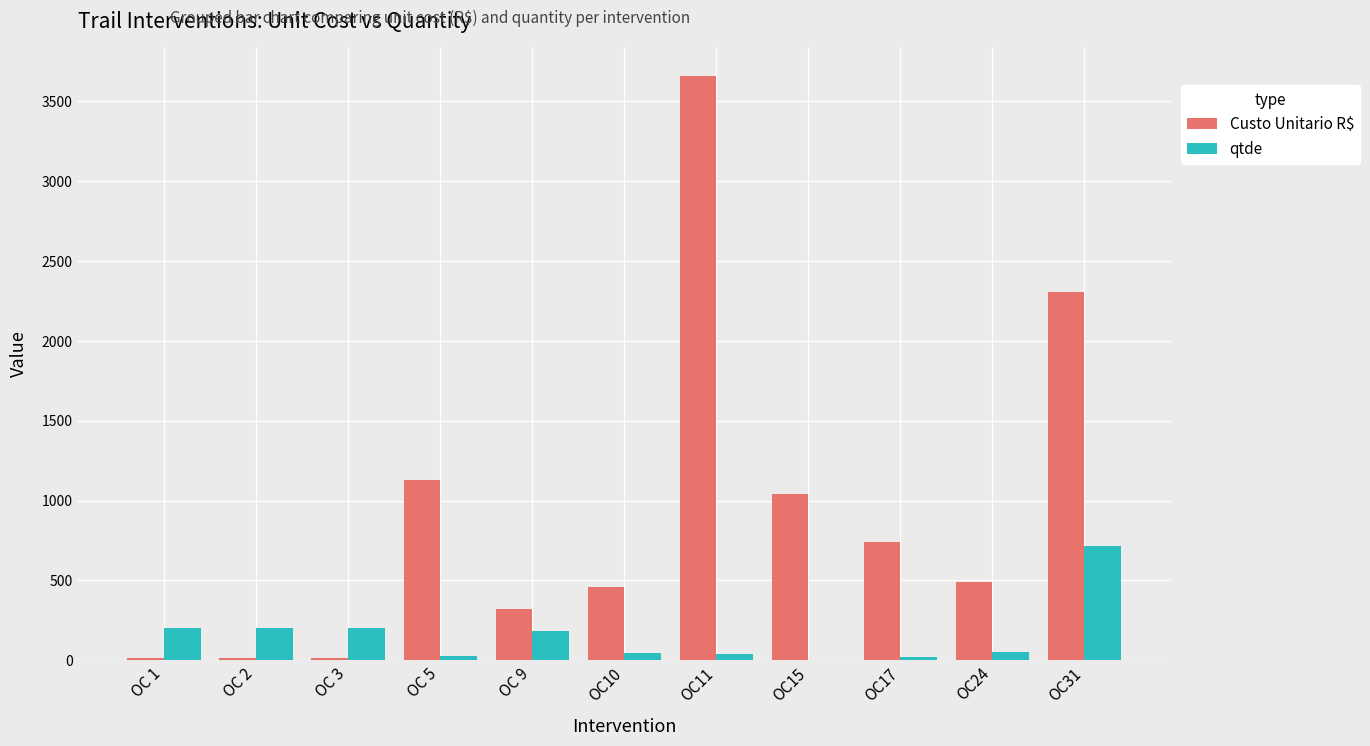

What are all the series names shown in the legend?

Custo Unitario R$, qtde